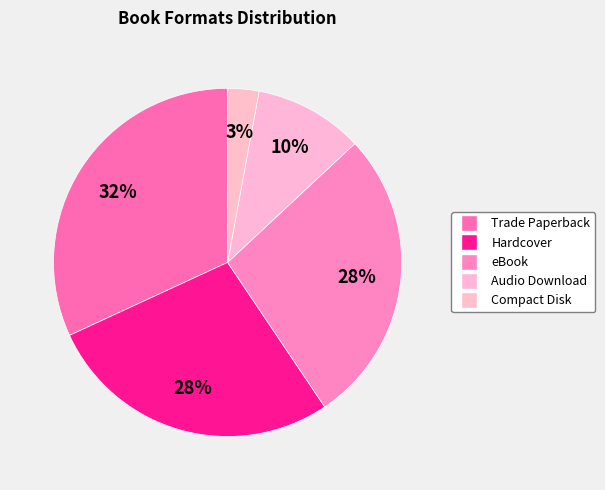

Which has a higher value, eBook or Trade Paperback?

Trade Paperback